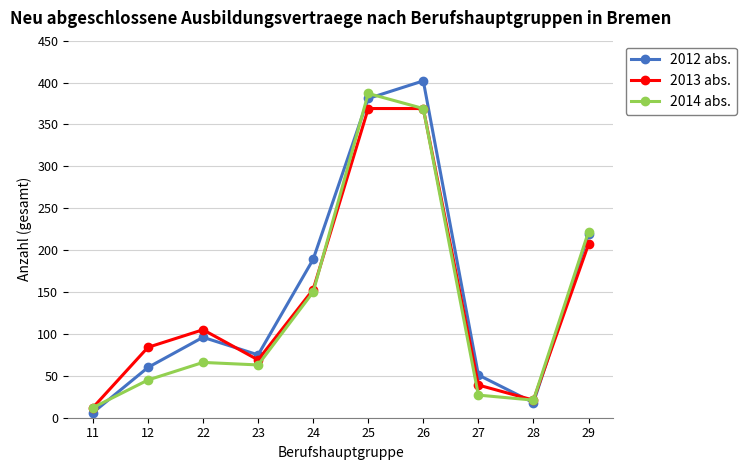

Does the chart have visible grid lines?

Yes